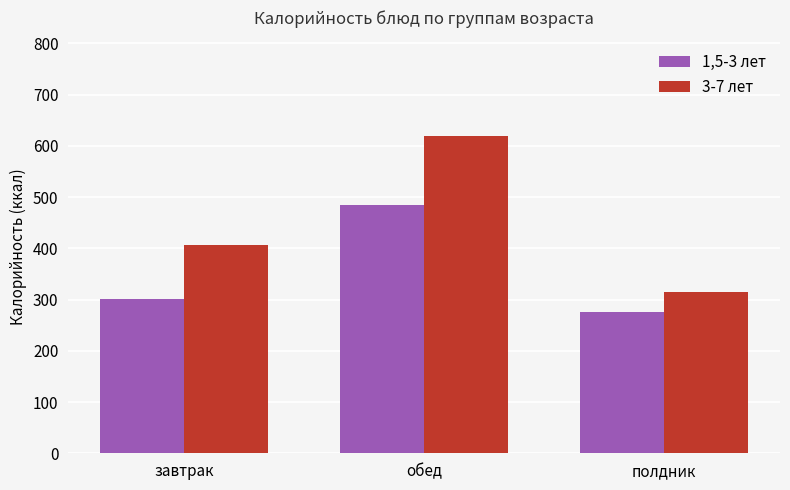

What is the difference between the 3-7 лет values at полдник and завтрак?

90.6